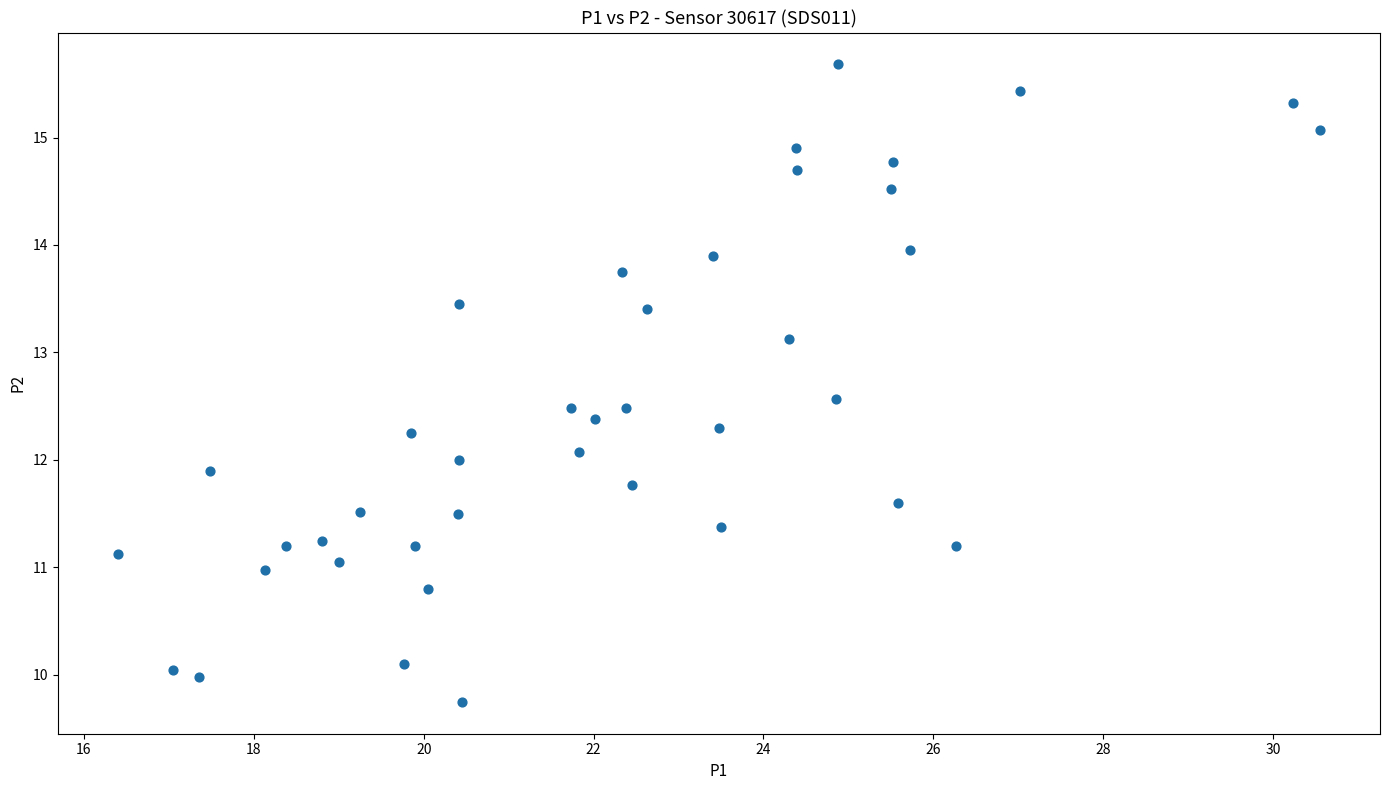

What is the range of X values (max minus min)?

14.2